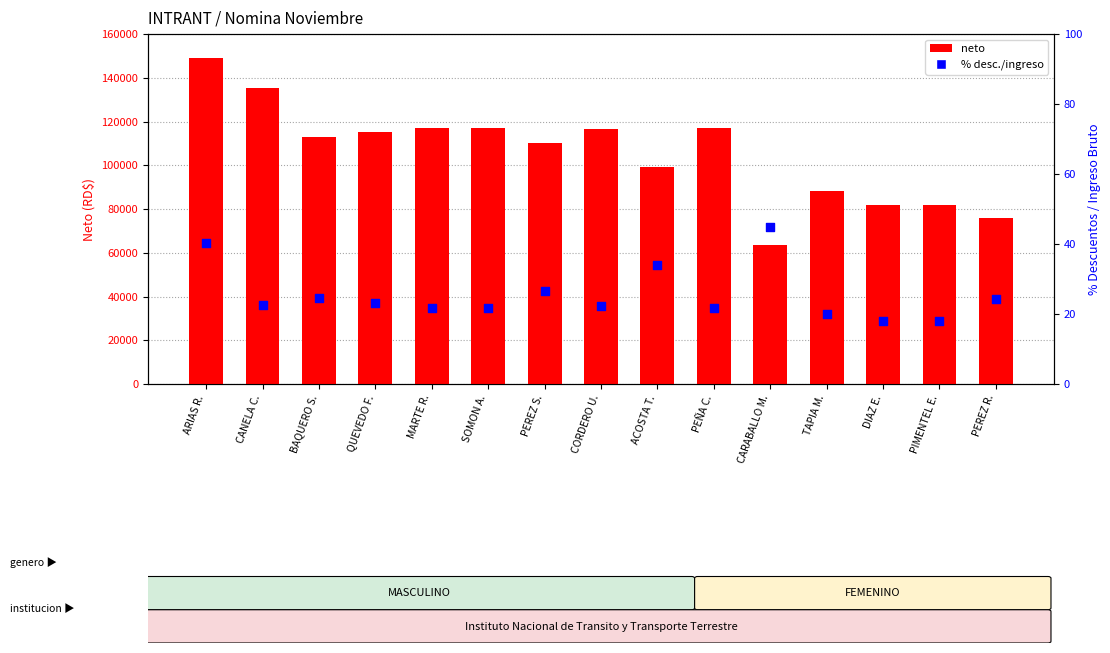

Which series reaches the minimum Y coordinate?

% desc. / ingreso